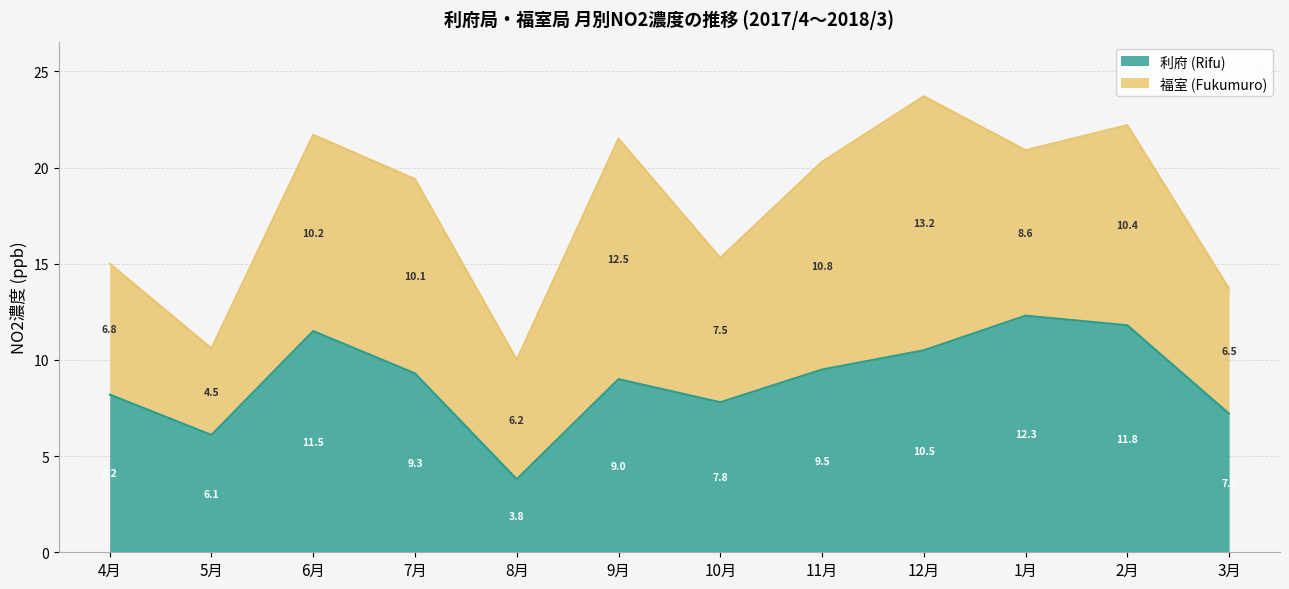

Count the number of categories in the chart.

12